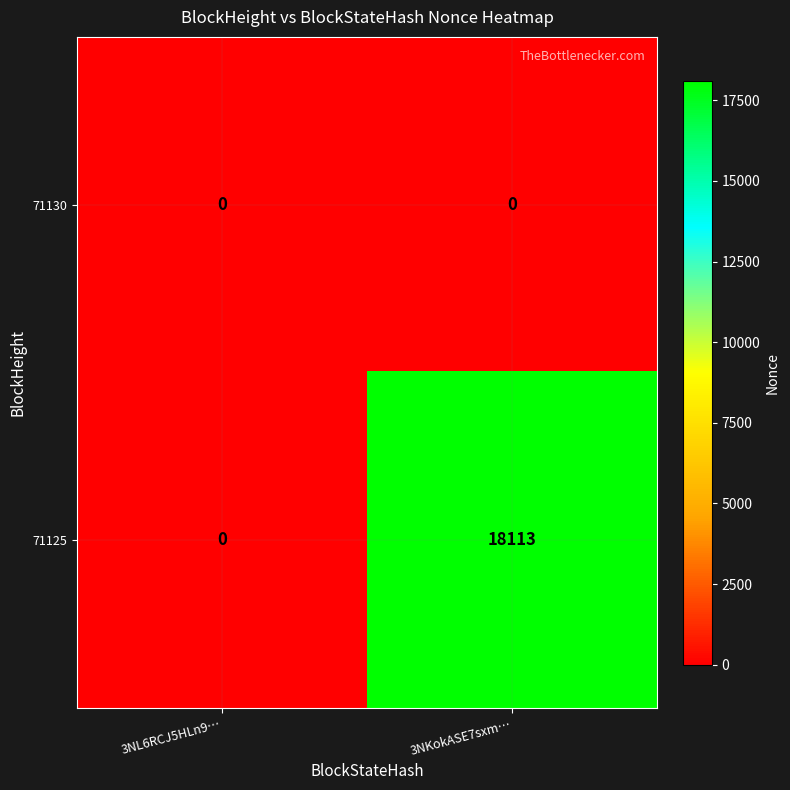

Reading left to right, list all the values displayed in this chart.

71130: 3NL6RCJ5HLn9…=0	3NKokASE7sxm…=0
71125: 3NL6RCJ5HLn9…=0	3NKokASE7sxm…=18113